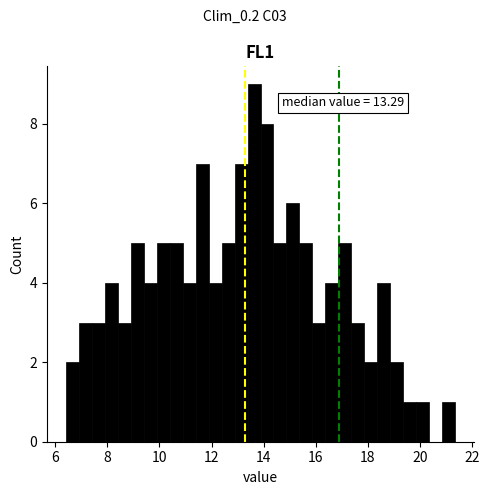

Read against the x-axis, roughly where is the centre of the tallest bar?

13.6